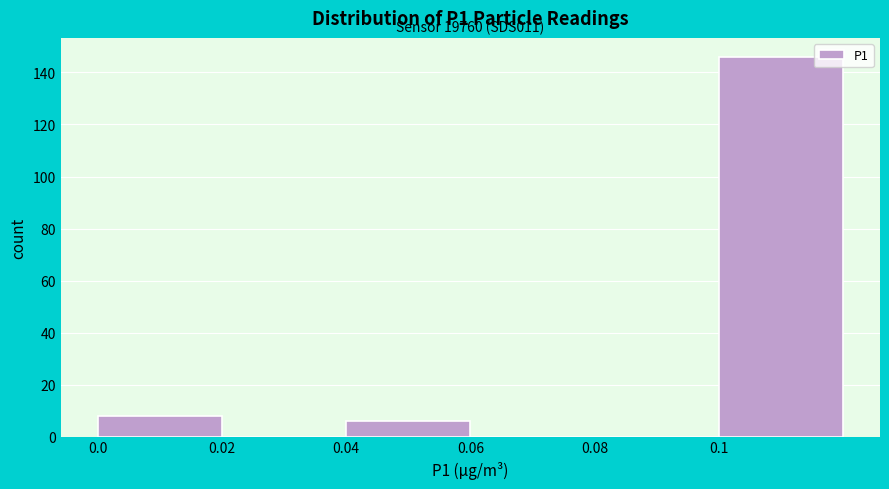

Which range on the x-axis has the tallest bar?

0.10 to 0.12